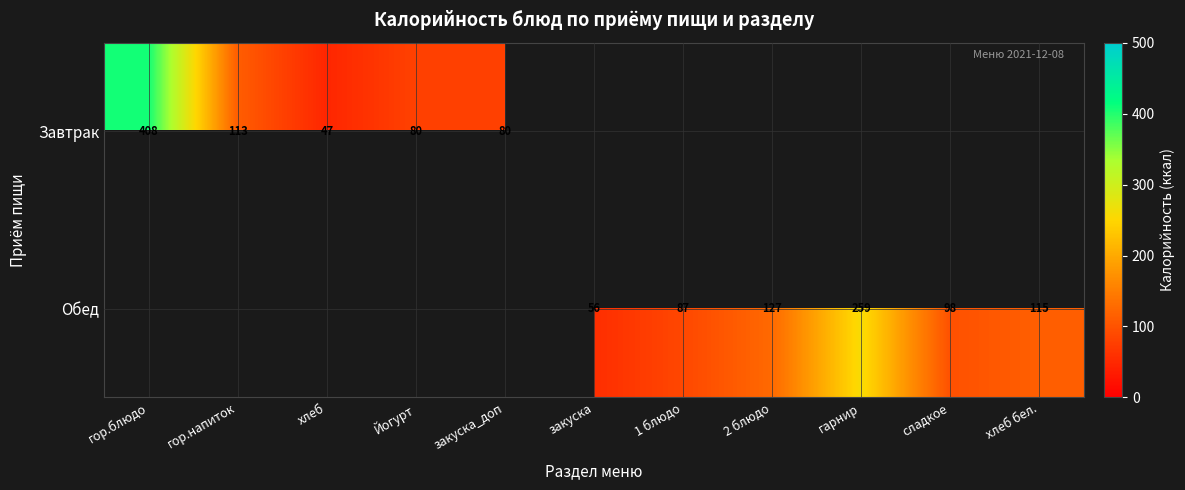

True or false: Обед has a value of 259 at гарнир.

True